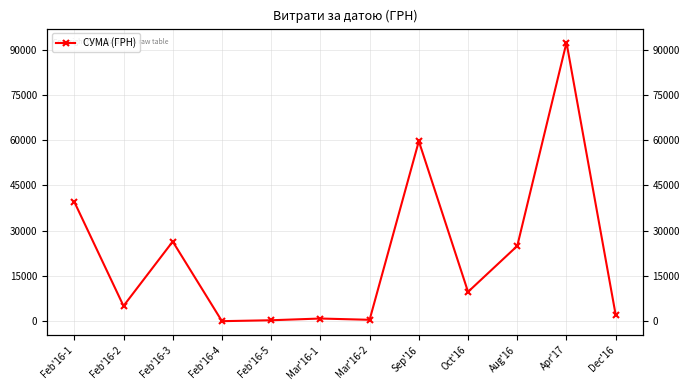

Is it true that the value at Mar'16-2 is 325.5?

False